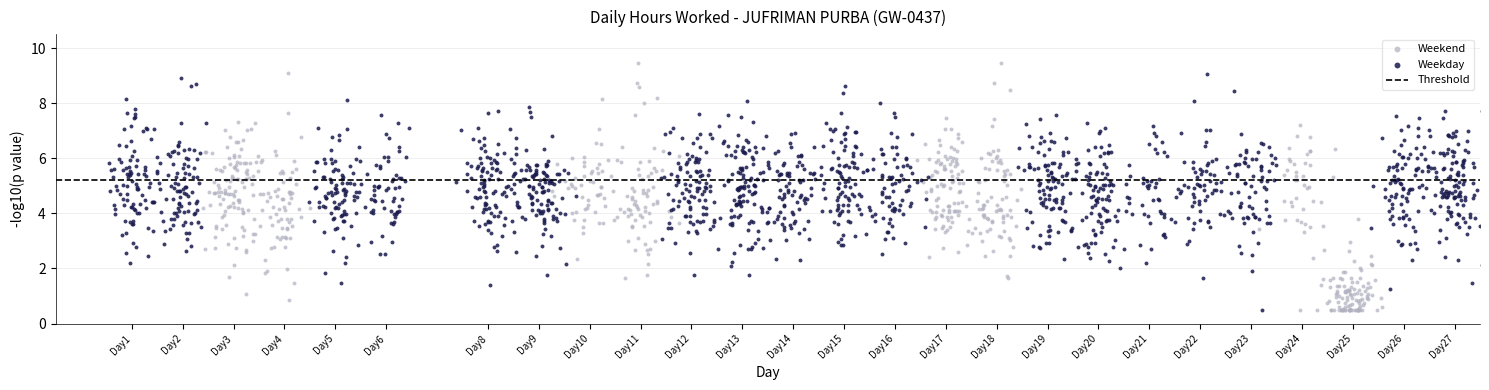

Which series has the widest spread of Y values?

Weekend